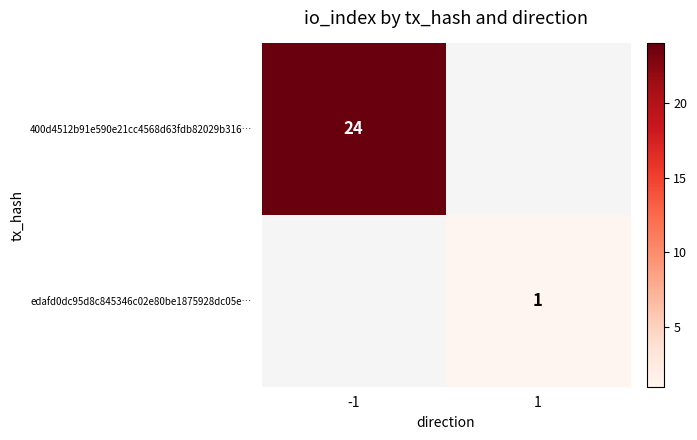

Is it true that 400d4512b91e590e21cc4568d63fdb82029b316… equals 24 at -1?

True